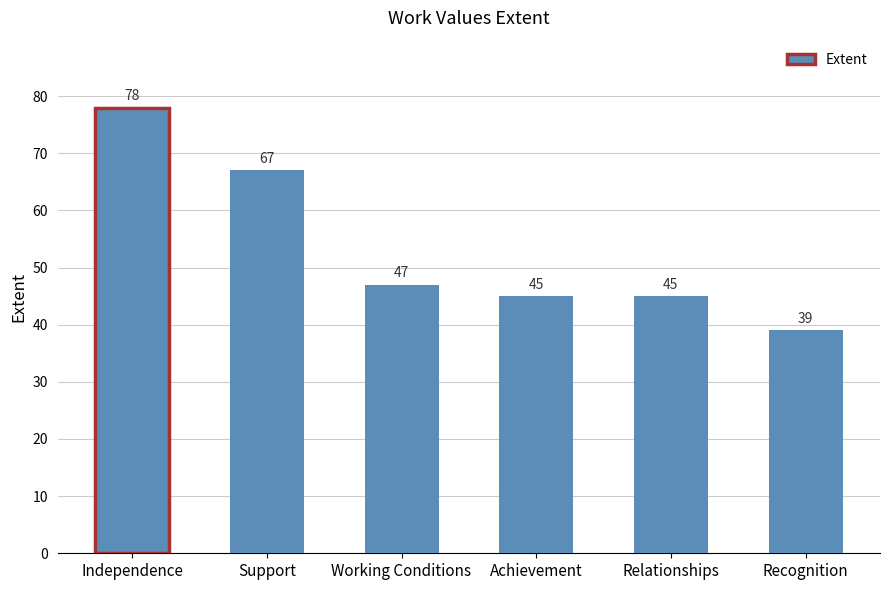

At which category does the chart reach its peak across all series?

Independence